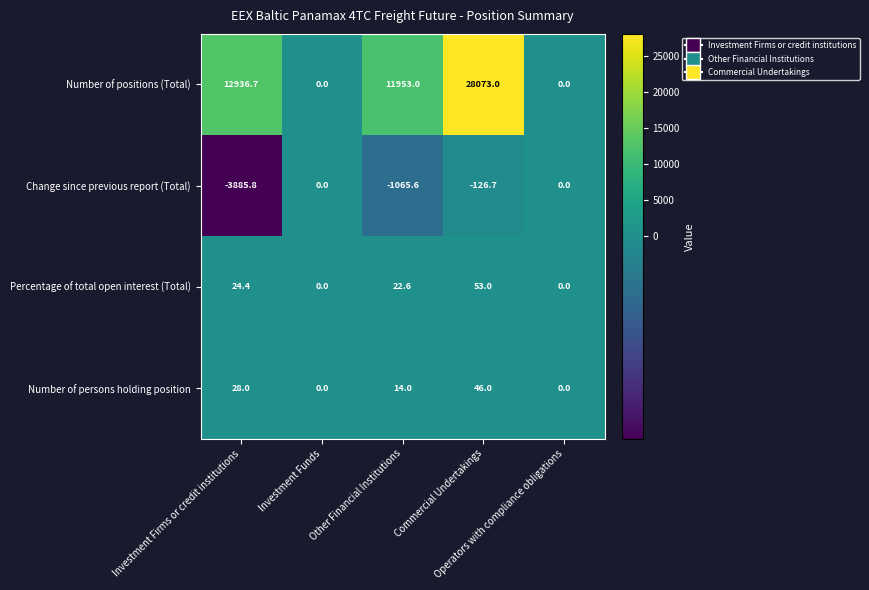

What is the average value of the Number of positions (Total) series?

10592.5